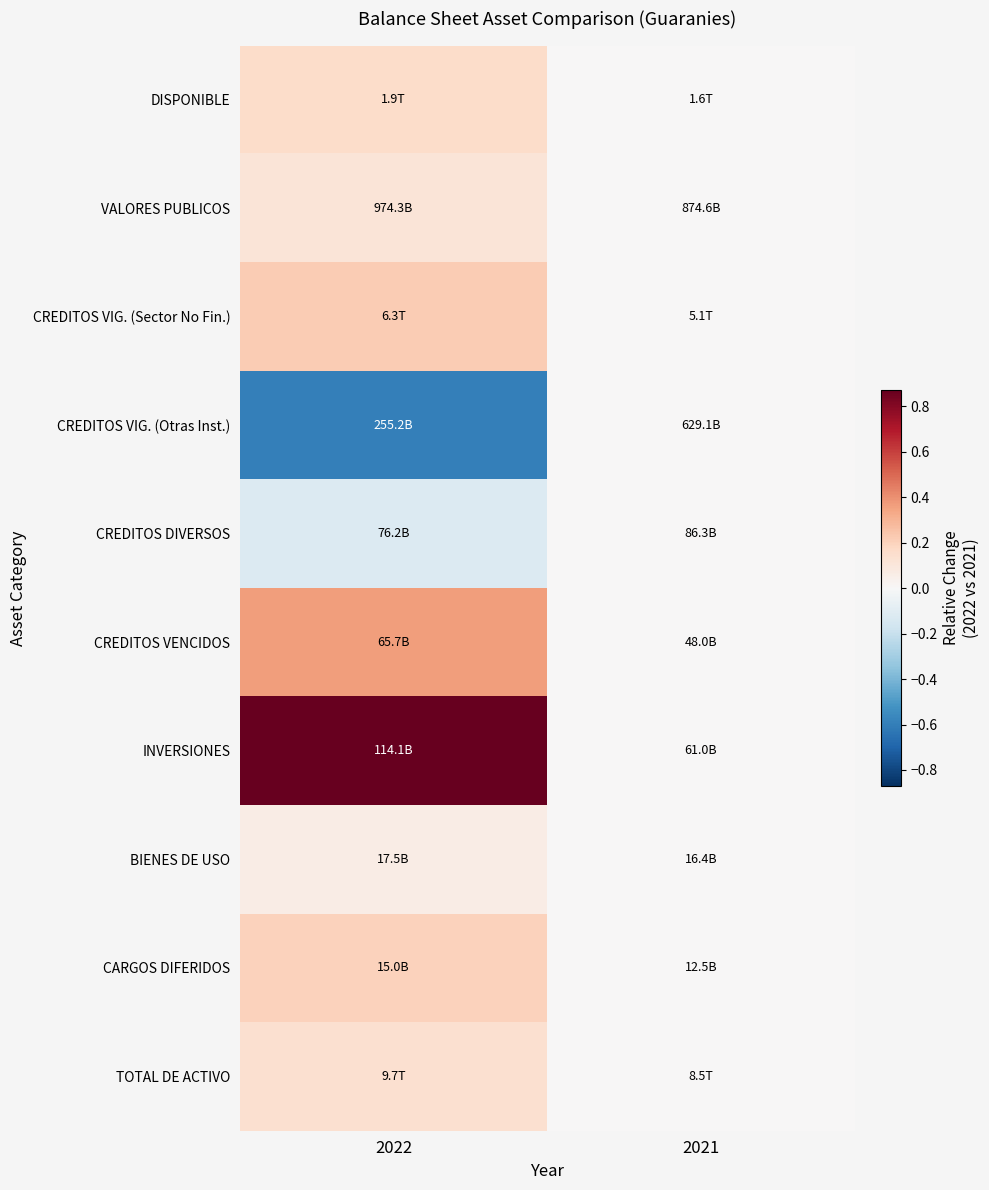

List the series in order of their peak value, lowest first.

CREDITOS VIG. (Otras Inst.), CREDITOS DIVERSOS, BIENES DE USO, VALORES PUBLICOS, TOTAL DE ACTIVO, DISPONIBLE, CARGOS DIFERIDOS, CREDITOS VIG. (Sector No Fin.), CREDITOS VENCIDOS, INVERSIONES